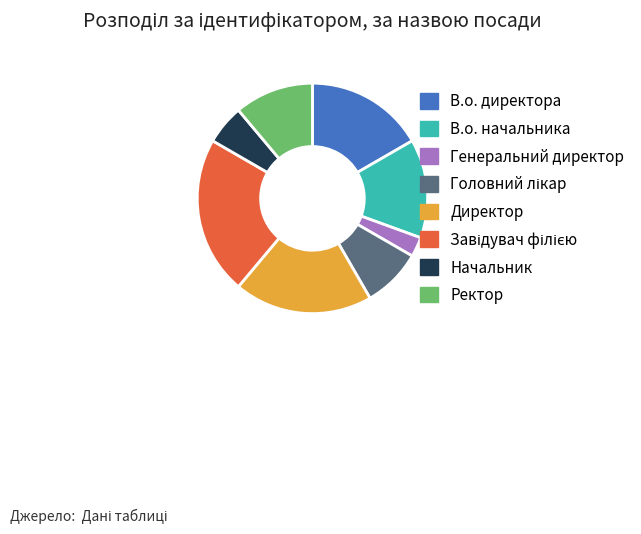

What is the ratio of the value at Генеральний директор to the value at Директор?

0.1